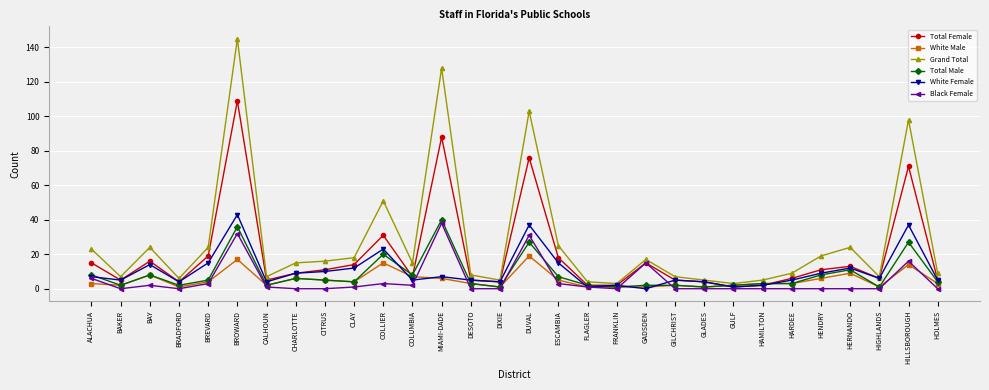

What are all the series names shown in the legend?

Total Female, White Male, Grand Total, Total Male, White Female, Black Female